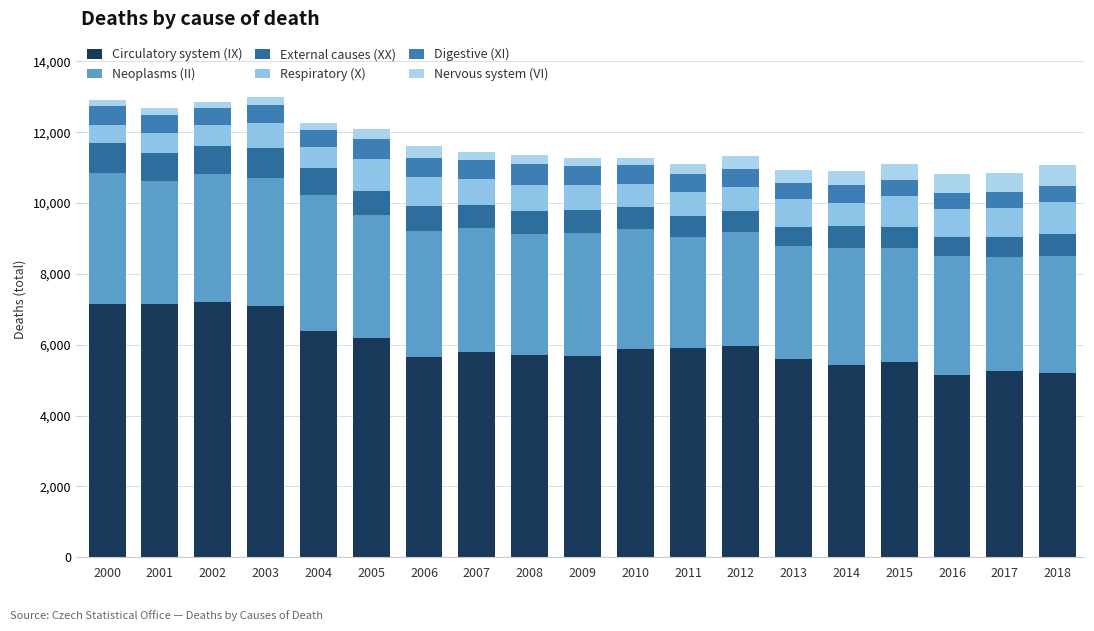

Read the External causes (XX) value at 2017.

549